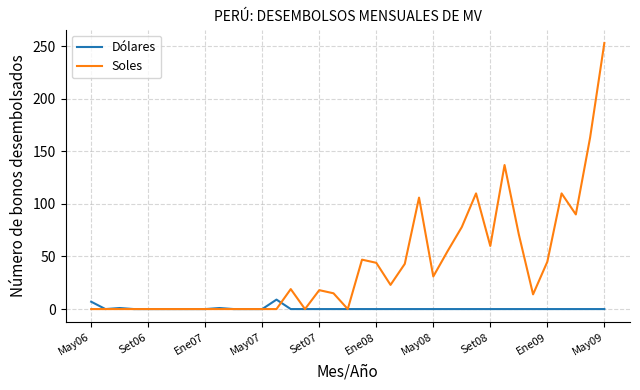

Which series has the largest total across all categories?

Soles